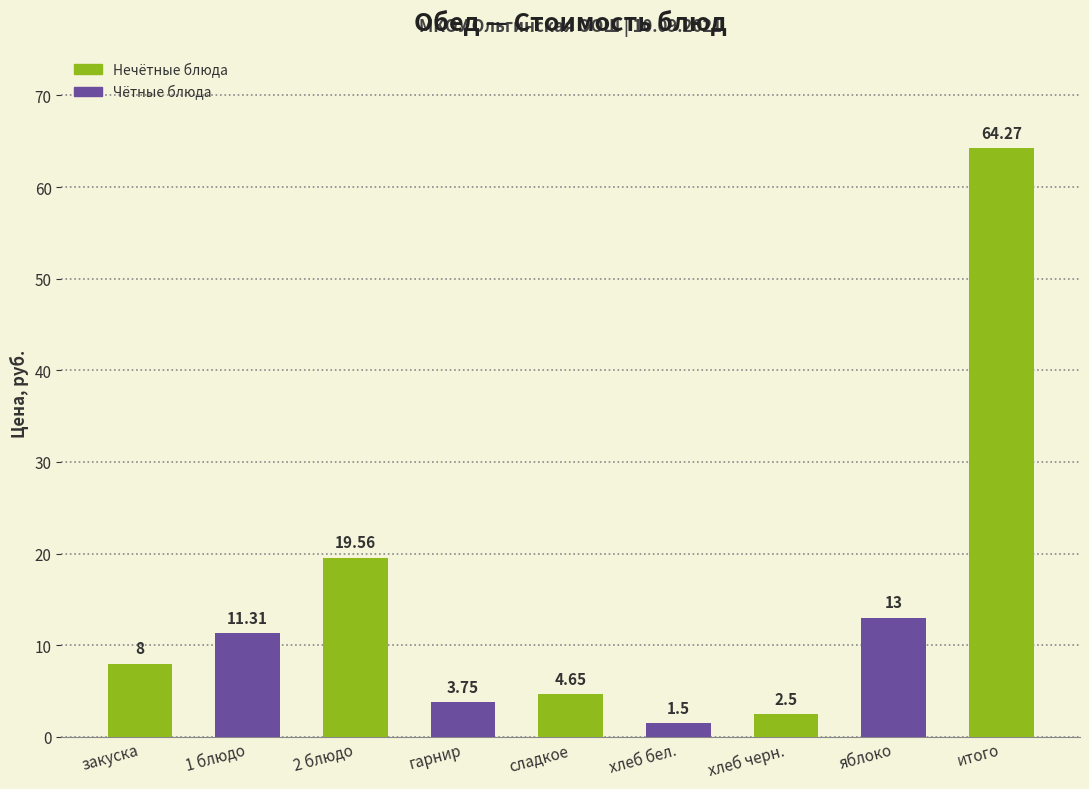

List the labels in order of value, smallest first.

хлеб бел., хлеб черн., гарнир, сладкое, закуска, 1 блюдо, яблоко, 2 блюдо, итого